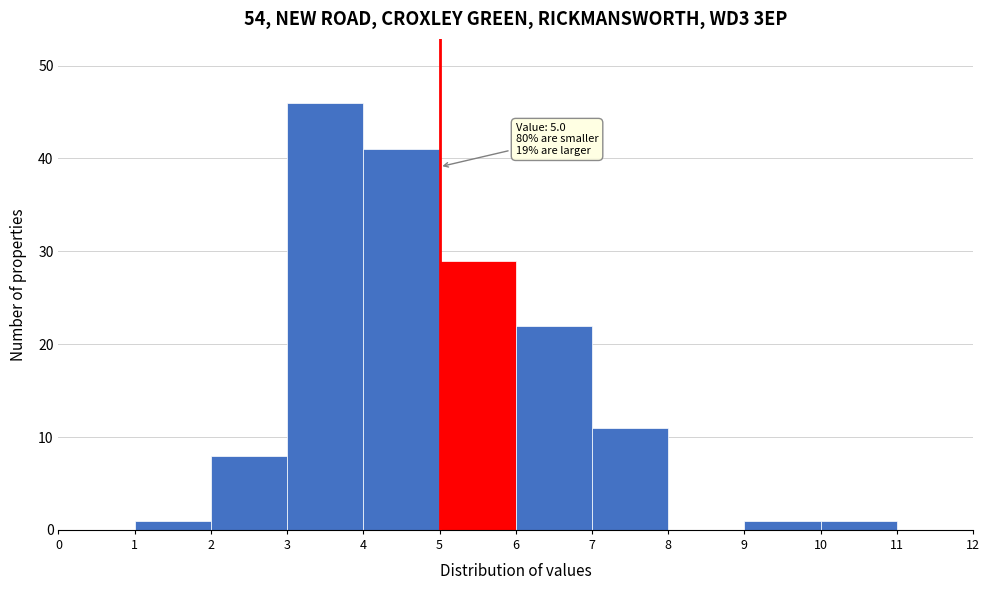

Over which range of the x-axis is the bar tallest?

3 to 4